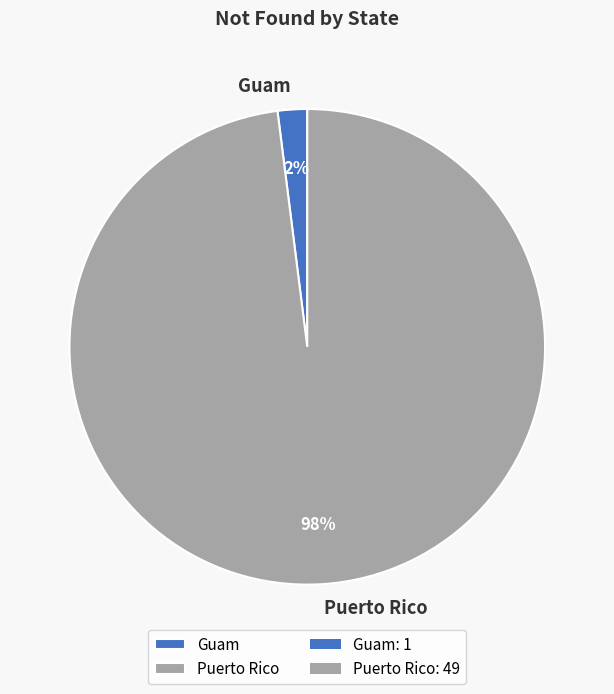

Does Puerto Rico account for over 50% of the chart?

Yes